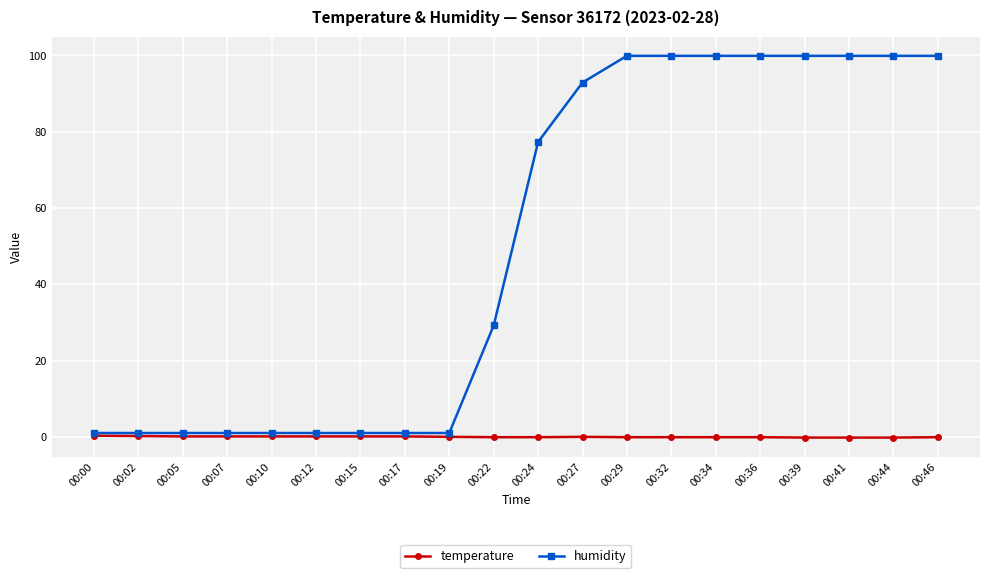

List the series in order of their peak value, lowest first.

temperature, humidity